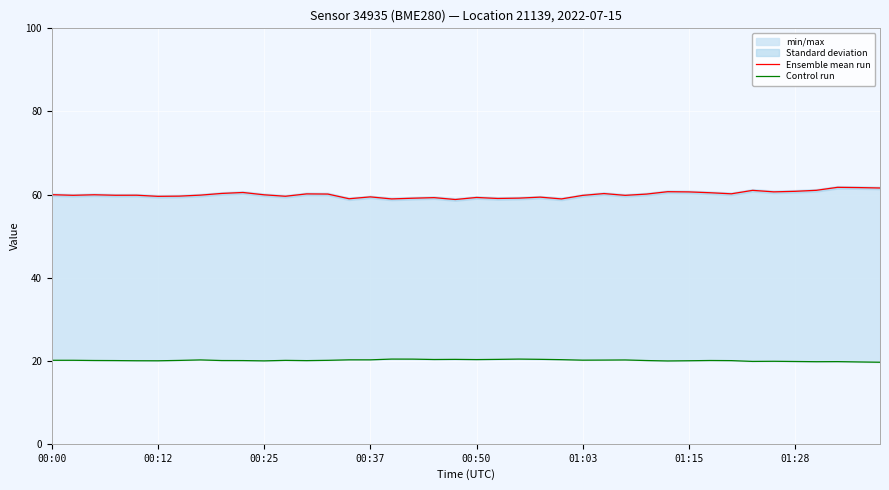

True or false: Ensemble mean run has more than 1 points higher than both neighbors.

True